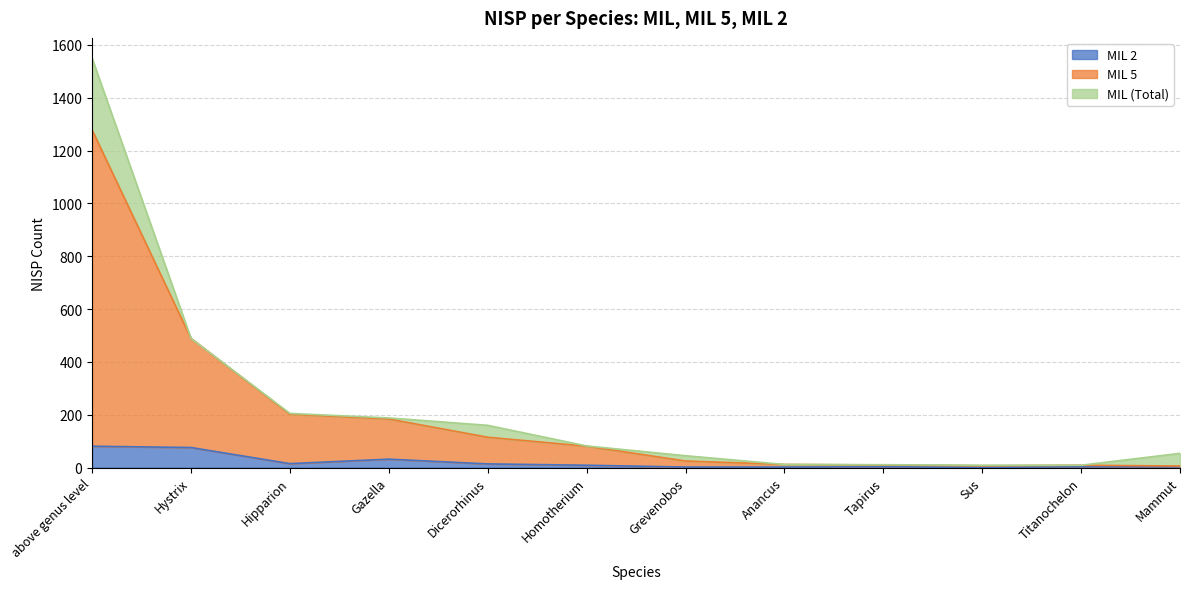

What is the total value across all series at Hystrix?

489